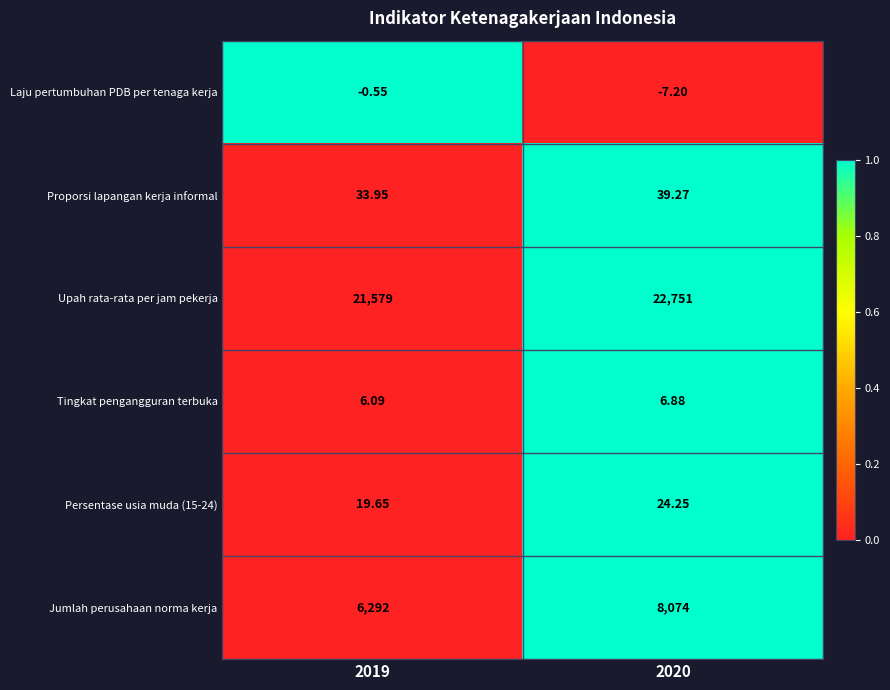

What is the total value across all series at 2019?

27930.1